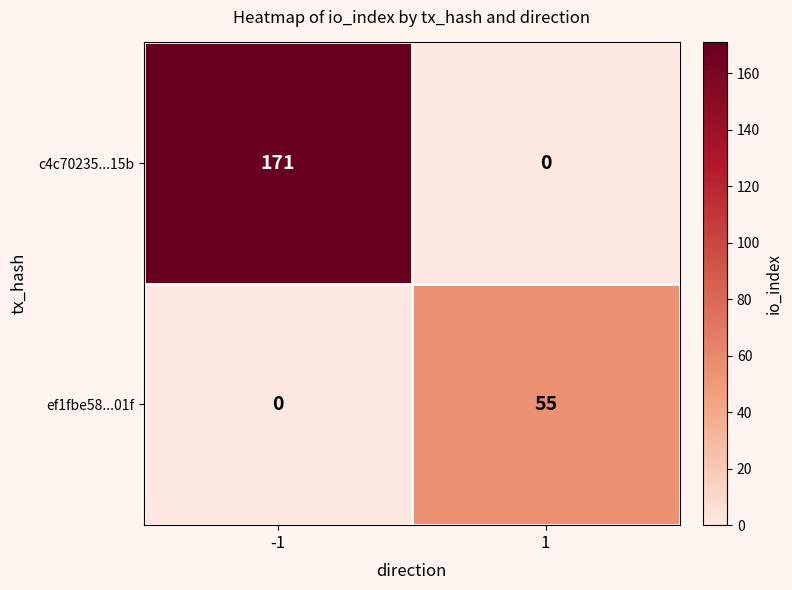

At how many categories does at least one series exceed 156?

1